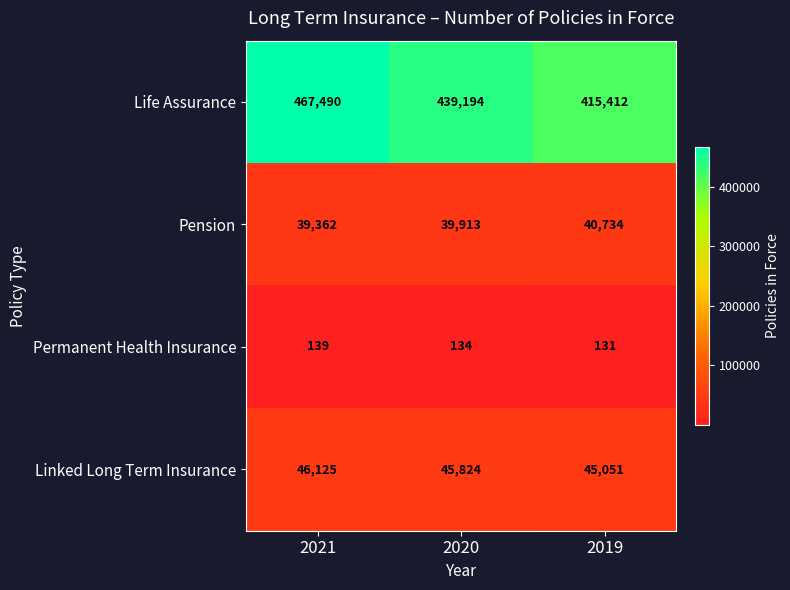

What is the average value of the Linked Long Term Insurance series?

45667